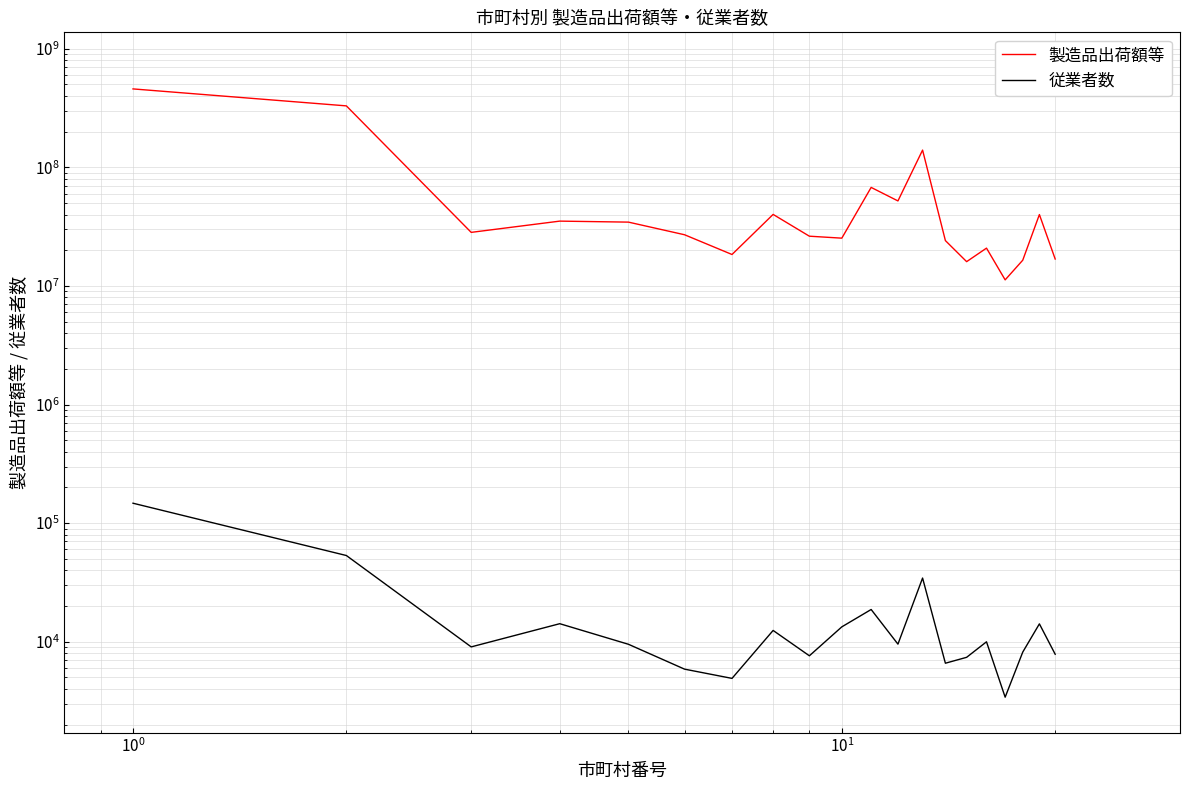

Reading left to right, extract all data points from this chart.

製造品出荷額等: 458905558	330098752	28309031	35220791	34541686	27026193	18423838	40125082	26284042	25299176	67778642	52133102	139894321	24130851	16032541	20845696	11257709	16490366	40006439	16871460
従業者数: 147198	53307	9042	14186	9513	5869	4905	12445	7607	13341	18690	9539	34424	6585	7385	9982	3405	8173	14139	7839